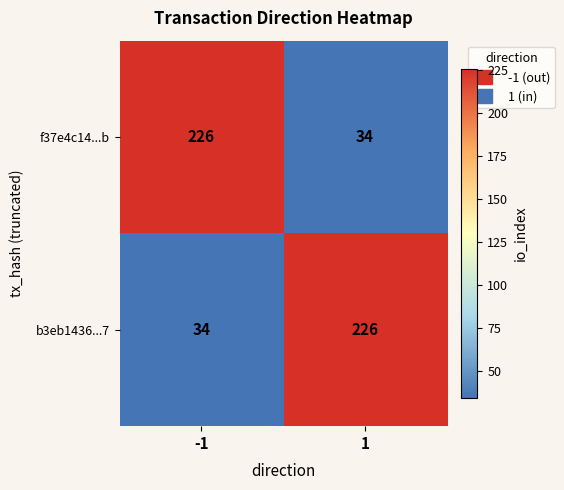

The b3eb1436...7 series shows 10 at -1. True or false?

False